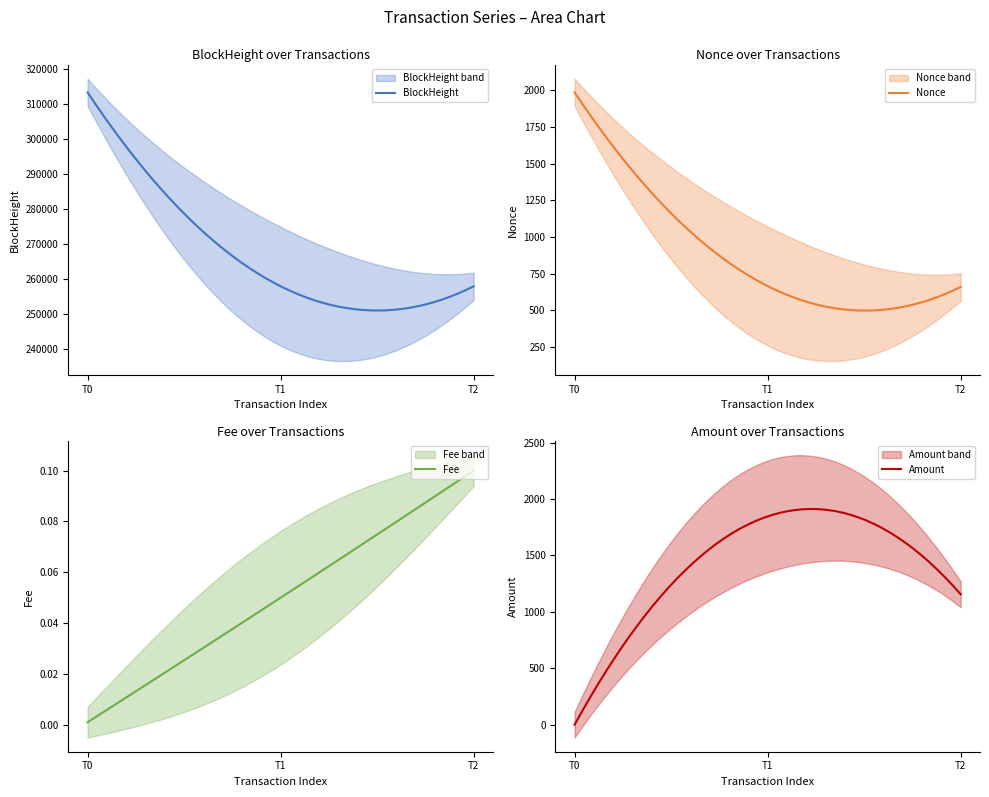

At how many categories does at least one series exceed 266248?

1